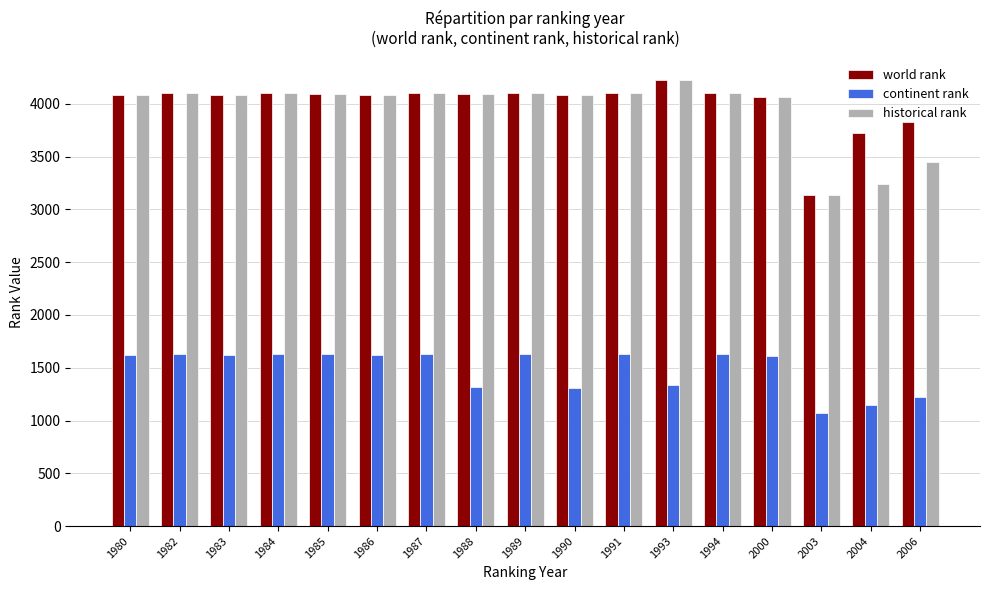

Where does the continent rank series first go above 1621?

1982